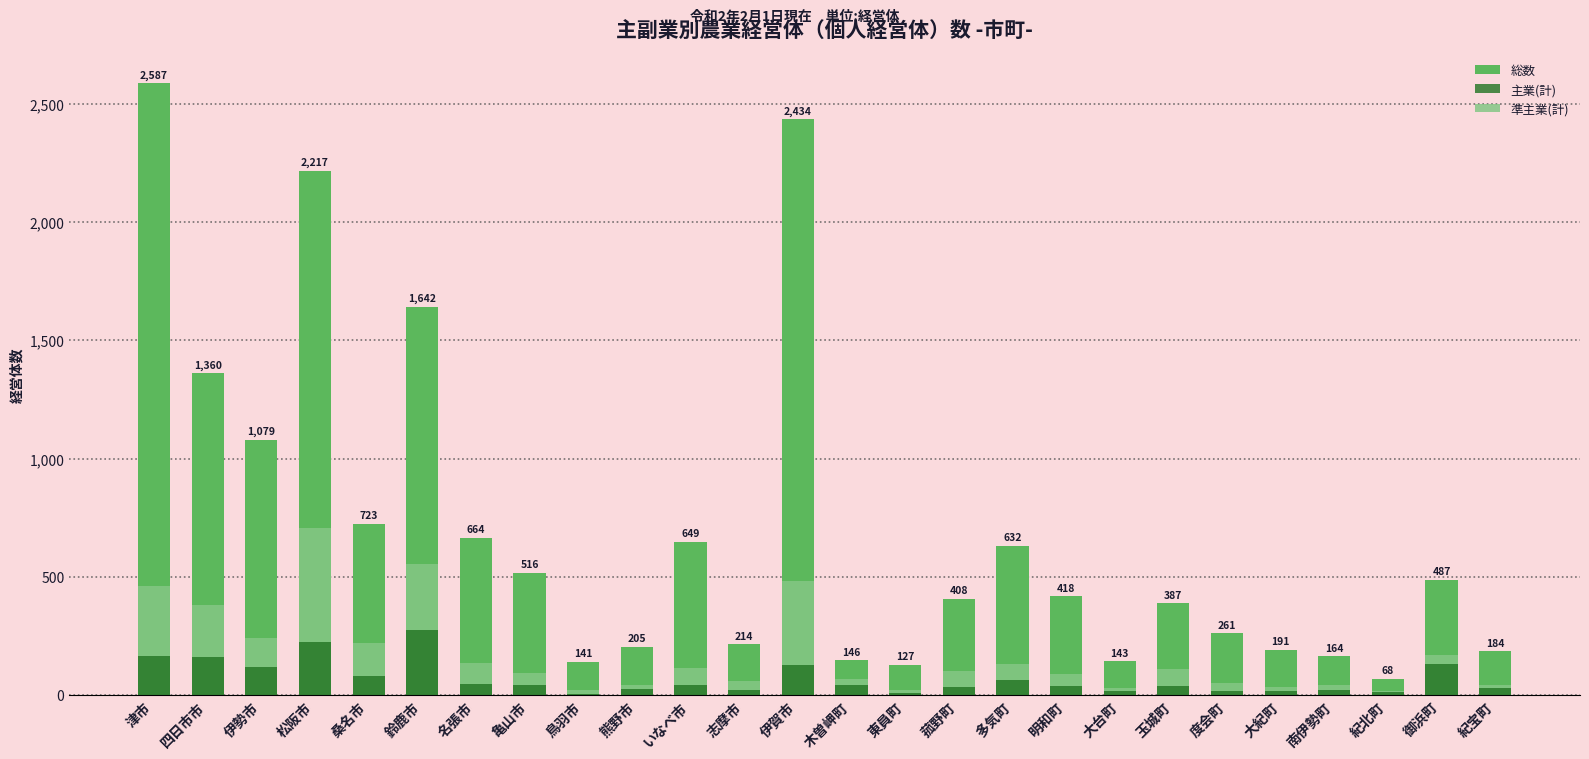

The value of 総数 at 度会町 is 261. True or false?

True